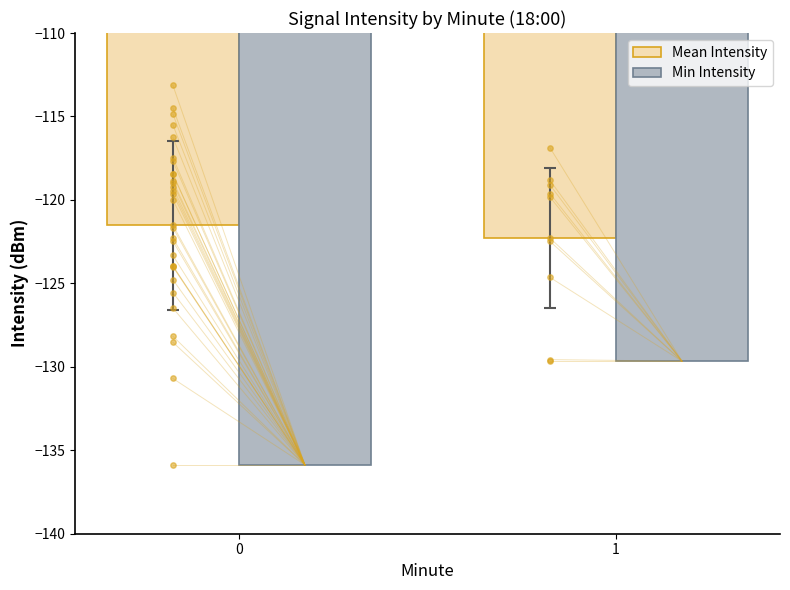

At which category is the sum across all series the highest?

1